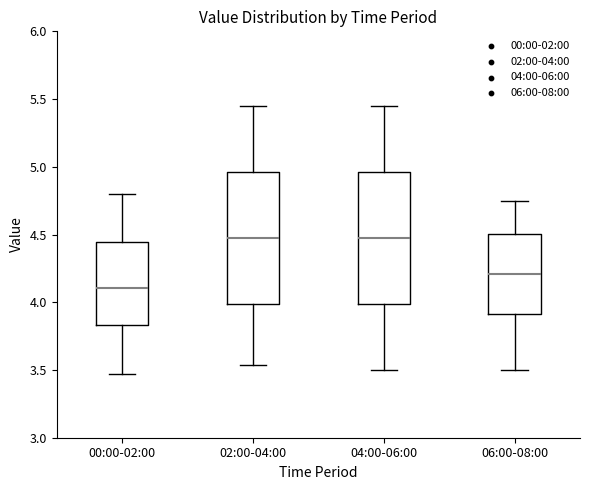

Reading left to right, transcribe this box plot: for each box, give where its median line is, the range the box spans, and where its two whiskers end, as read against the y-axis. The values are not printed on the chart, so give them approximately, as read against the axis.

00:00-02:00: median 4.10, box 3.85 to 4.45, whiskers 3.45 to 4.80
02:00-04:00: median 4.50, box 4.00 to 4.95, whiskers 3.55 to 5.45
04:00-06:00: median 4.50, box 4.00 to 4.95, whiskers 3.50 to 5.45
06:00-08:00: median 4.20, box 3.90 to 4.50, whiskers 3.50 to 4.75